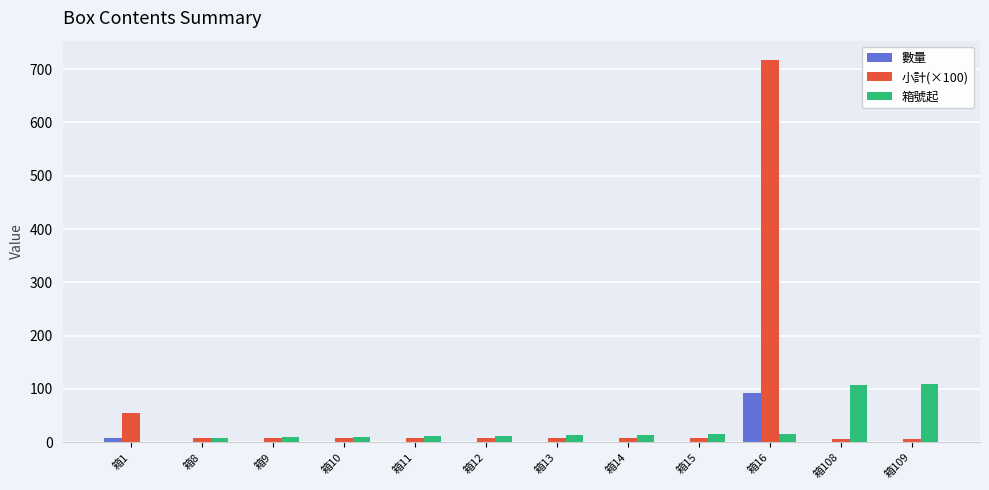

What is the average value of the 數量 series?

9.1